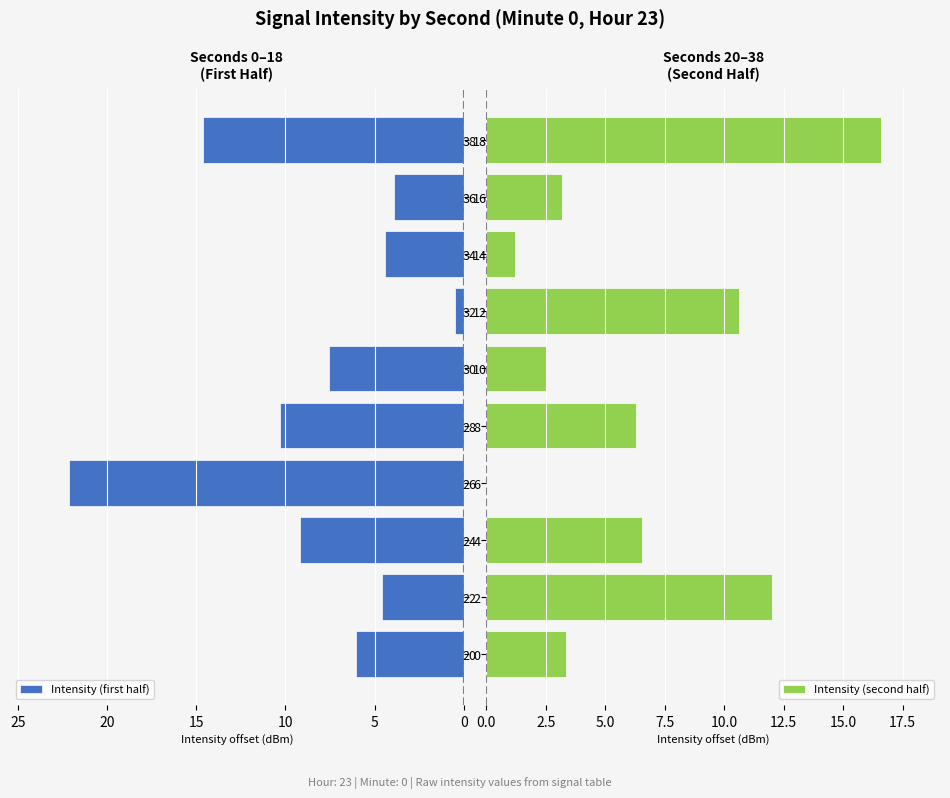

Which category has the lowest value in the Intensity (first half) series?

12